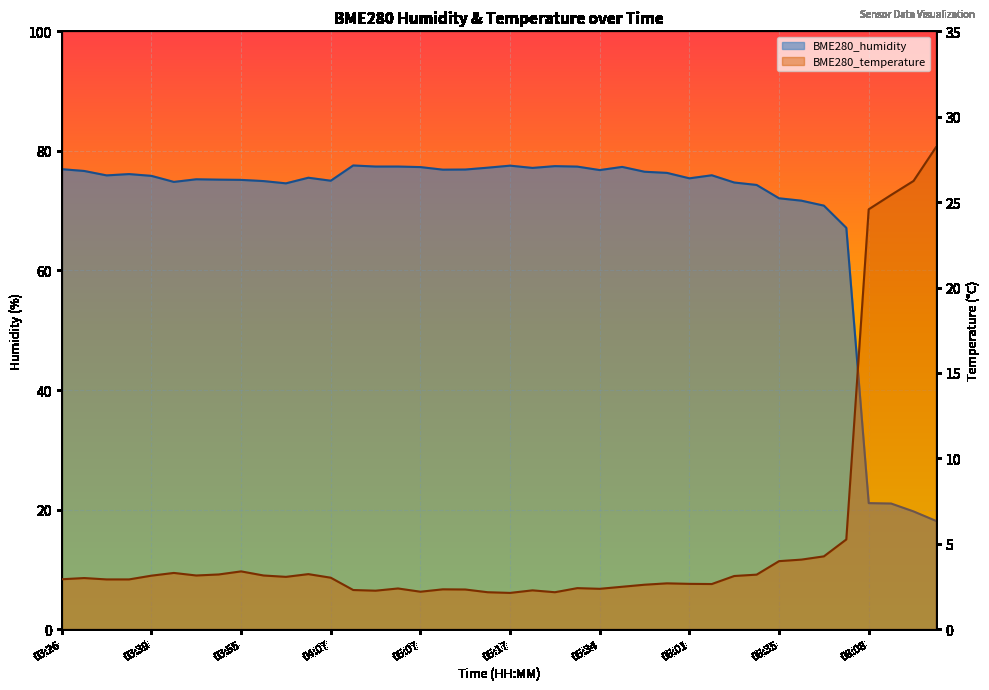

What is the greatest value displayed?

77.6